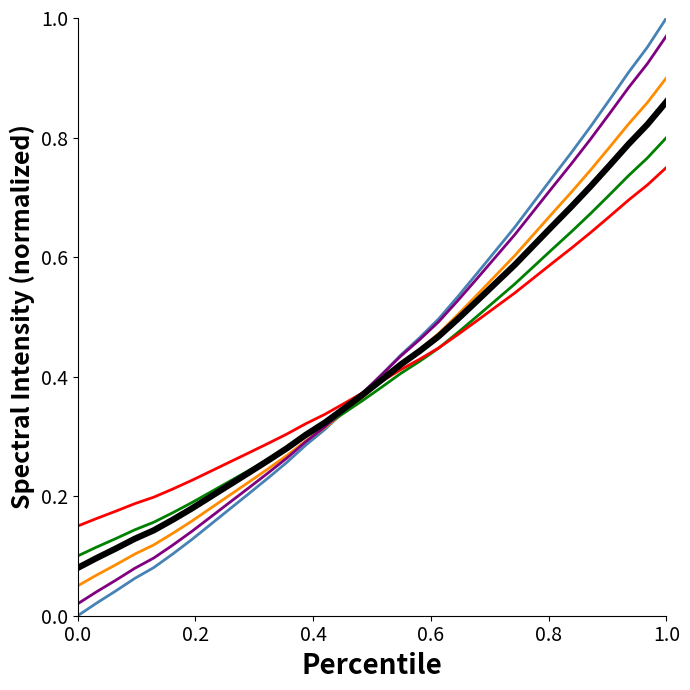

Does the chart have visible grid lines?

No